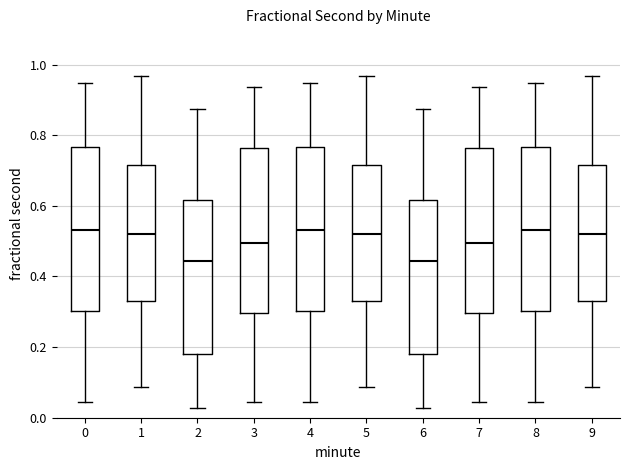

Reading left to right, read every box against the y-axis: the position of its median line, the range the box covers, and the ends of its whiskers. The values are not printed on the chart, so give them approximately, as read against the axis.

0: median 0.54, box 0.30 to 0.76, whiskers 0.04 to 0.94
1: median 0.52, box 0.34 to 0.72, whiskers 0.08 to 0.96
2: median 0.44, box 0.18 to 0.62, whiskers 0.02 to 0.88
3: median 0.50, box 0.30 to 0.76, whiskers 0.04 to 0.94
4: median 0.54, box 0.30 to 0.76, whiskers 0.04 to 0.94
5: median 0.52, box 0.34 to 0.72, whiskers 0.08 to 0.96
6: median 0.44, box 0.18 to 0.62, whiskers 0.02 to 0.88
7: median 0.50, box 0.30 to 0.76, whiskers 0.04 to 0.94
8: median 0.54, box 0.30 to 0.76, whiskers 0.04 to 0.94
9: median 0.52, box 0.34 to 0.72, whiskers 0.08 to 0.96